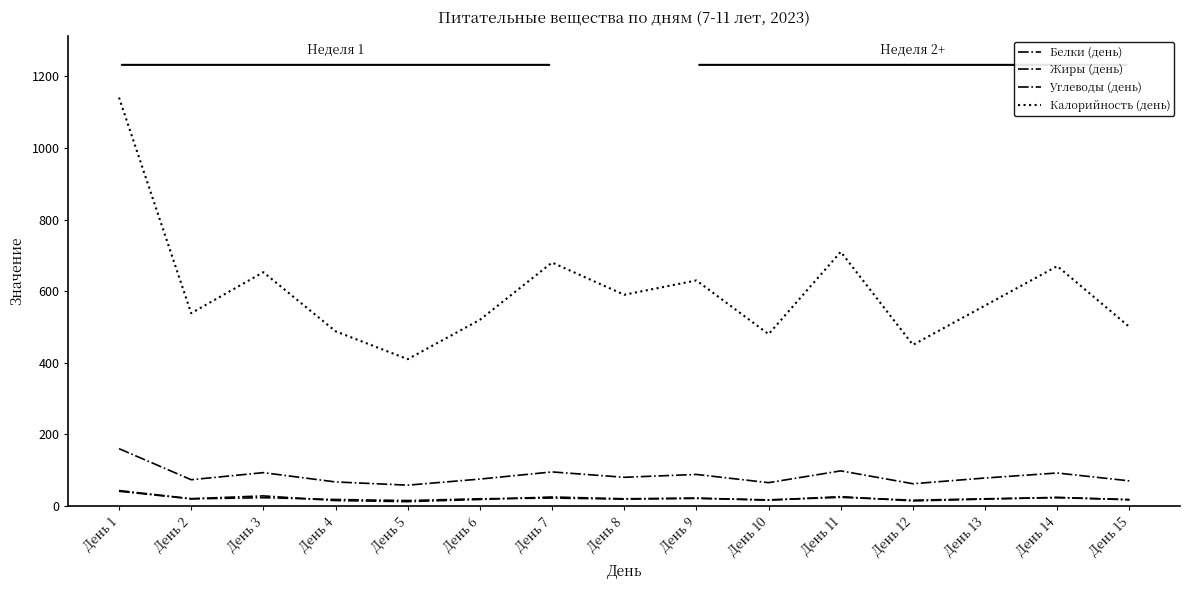

True or false: Белки (день) has a value of 36.2 at День 9.

False